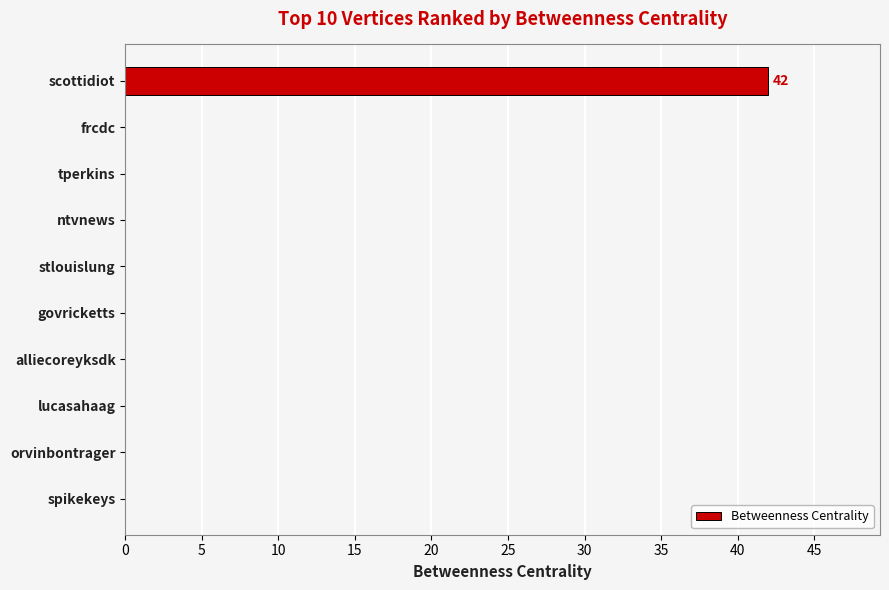

Reading top to bottom, extract all data points from this chart.

scottidiot=42	frcdc=0	tperkins=0	ntvnews=0	stlouislung=0	govricketts=0	alliecoreyksdk=0	lucasahaag=0	orvinbontrager=0	spikekeys=0